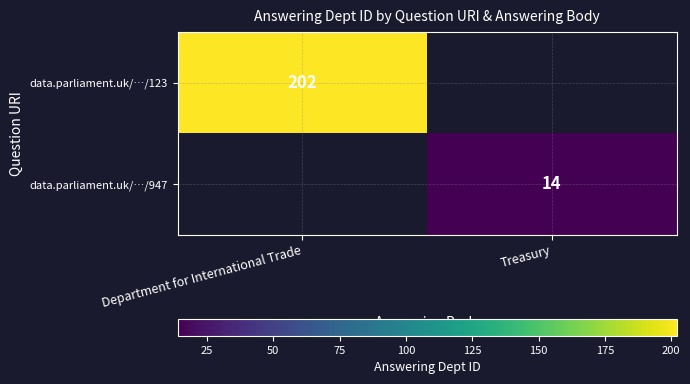

Which has a higher value, Treasury or Department for International Trade?

Department for International Trade